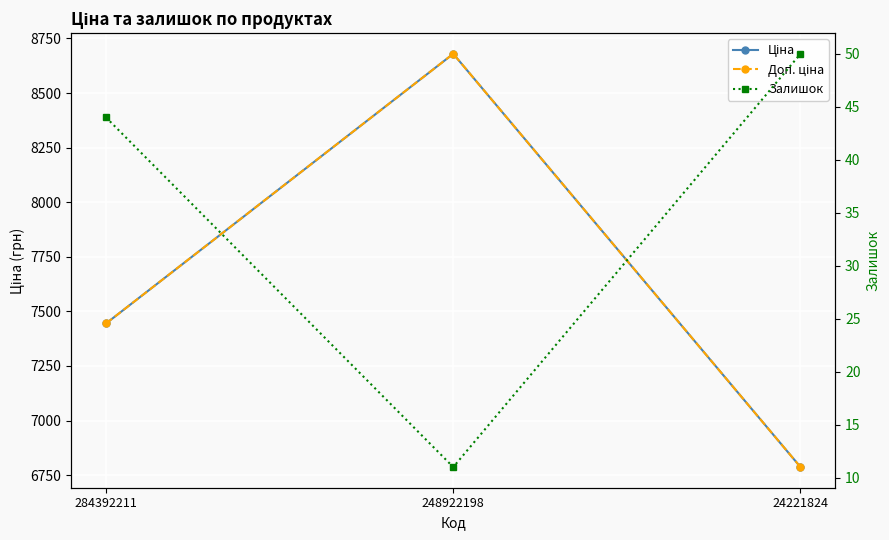

What is the value of the Ціна point at the 2nd from the left?

8679.5